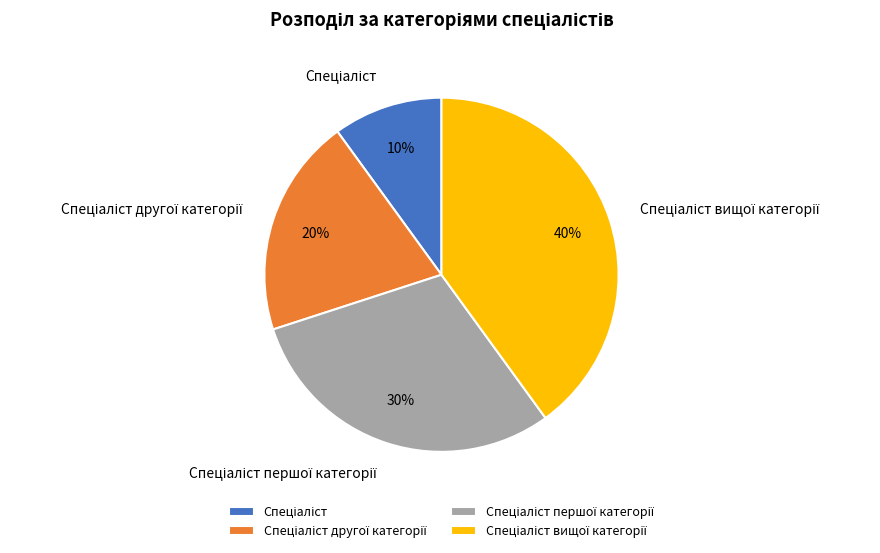

Does any single category account for the majority?

No